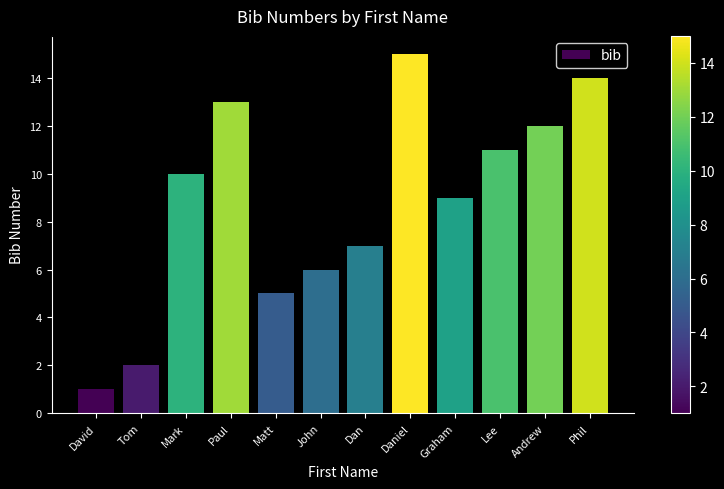

The value at Graham is 9. True or false?

True